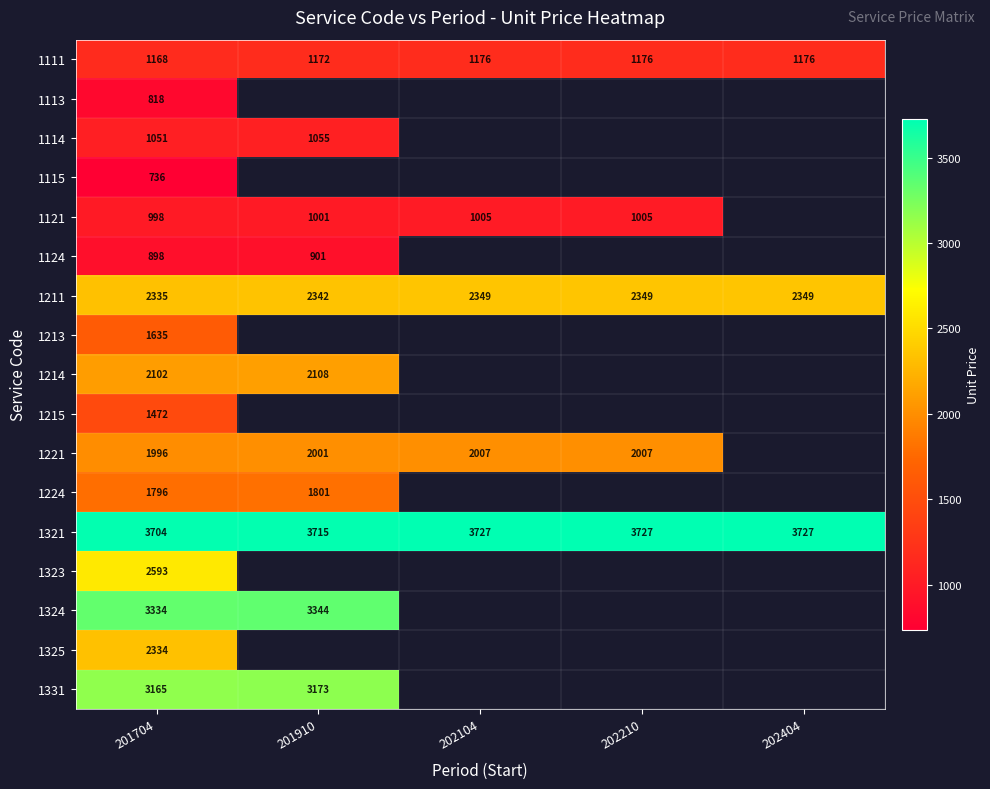

Rank the series at 201704 from lowest to highest value.

1115, 1113, 1124, 1121, 1114, 1111, 1215, 1213, 1224, 1221, 1214, 1325, 1211, 1323, 1331, 1324, 1321